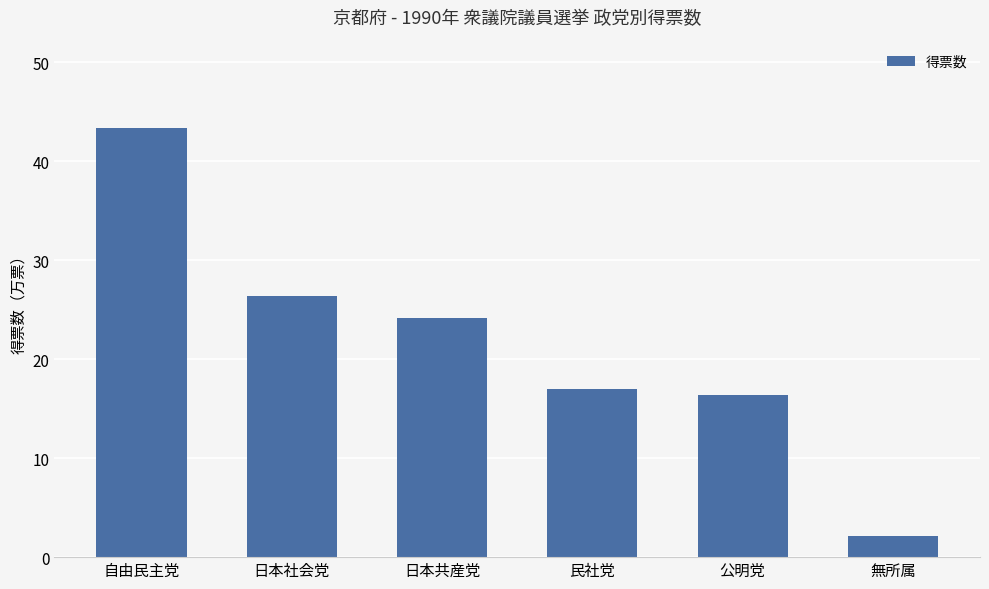

Are the bars horizontal?

No